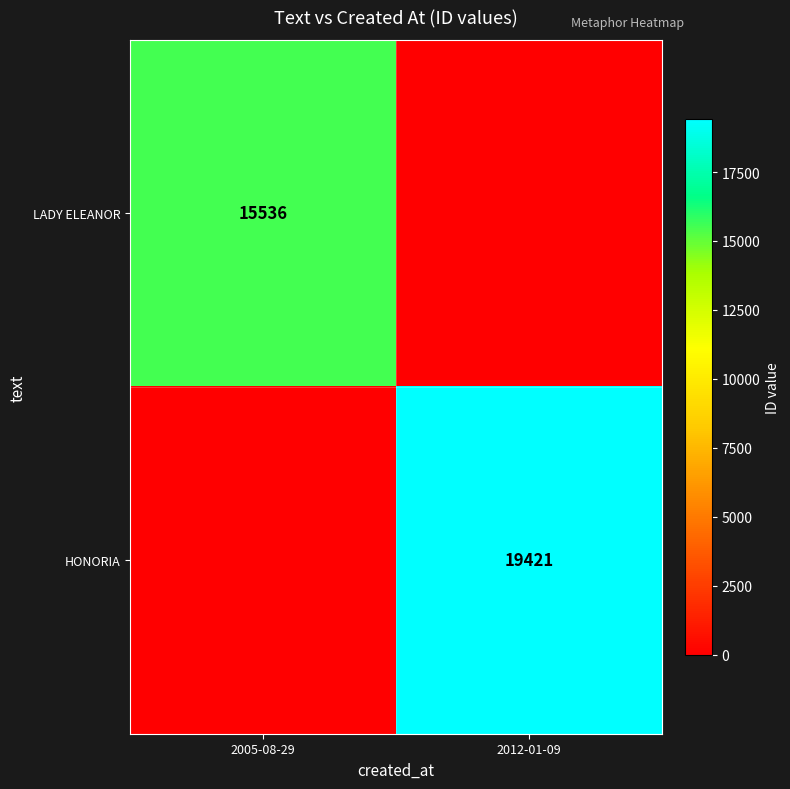

Is it true that HONORIA equals 8284 at 2012-01-09?

False